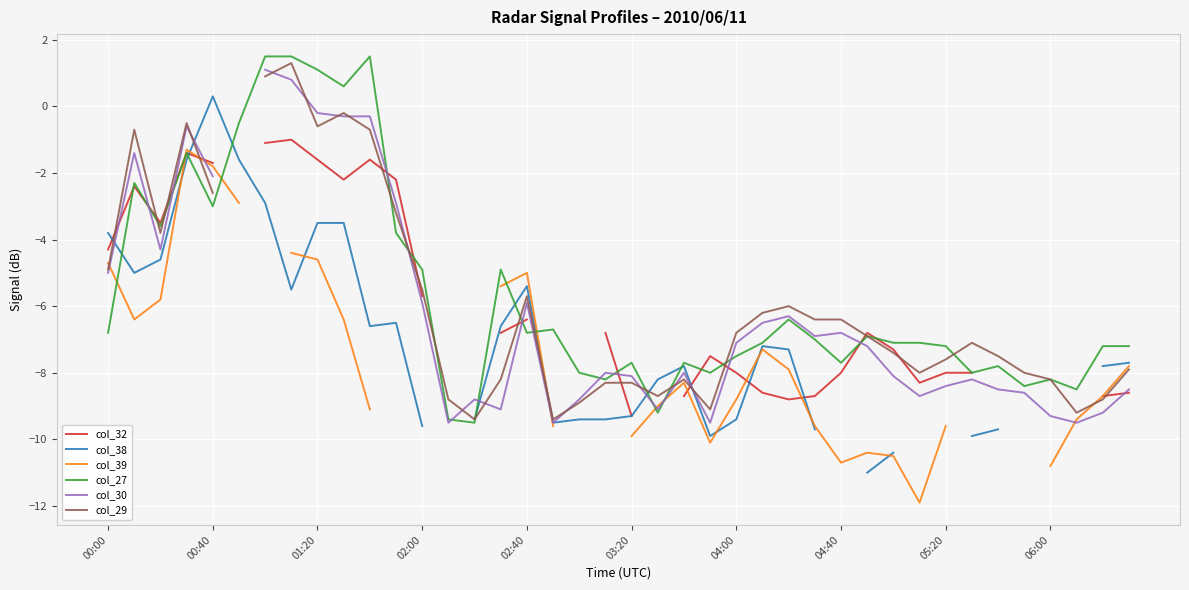

Which category has the lowest value in the col_30 series?

13